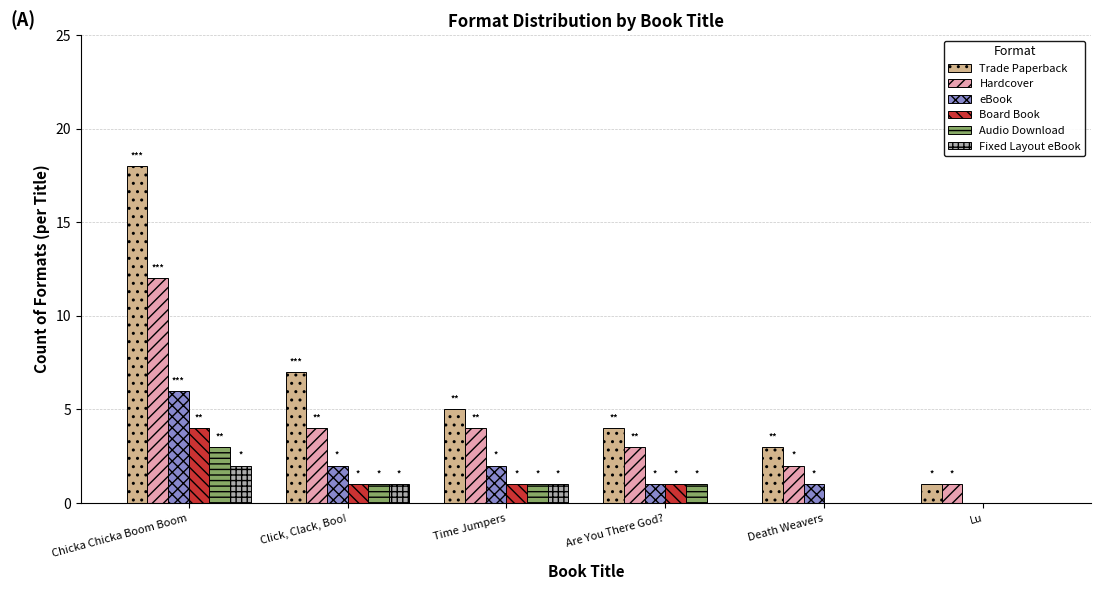

Count the Fixed Layout eBook values in the range 0 to 1.

5